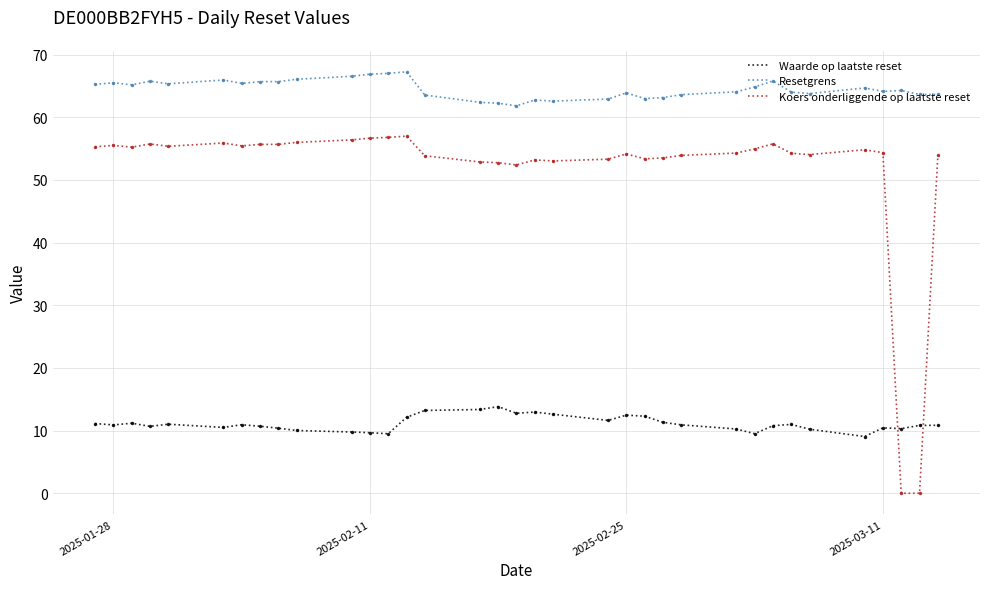

What is the difference between the maximum and minimum values in the Resetgrens series?

5.4